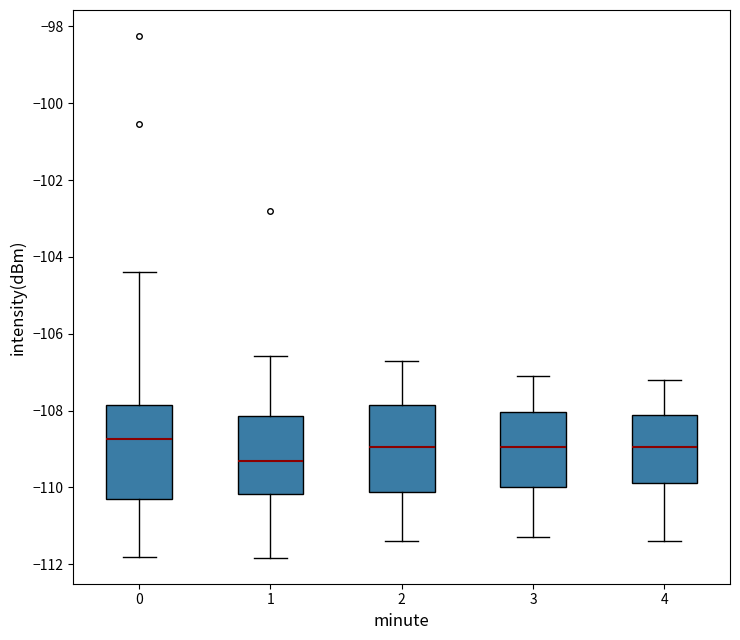

Which box has the lowest median line?

1